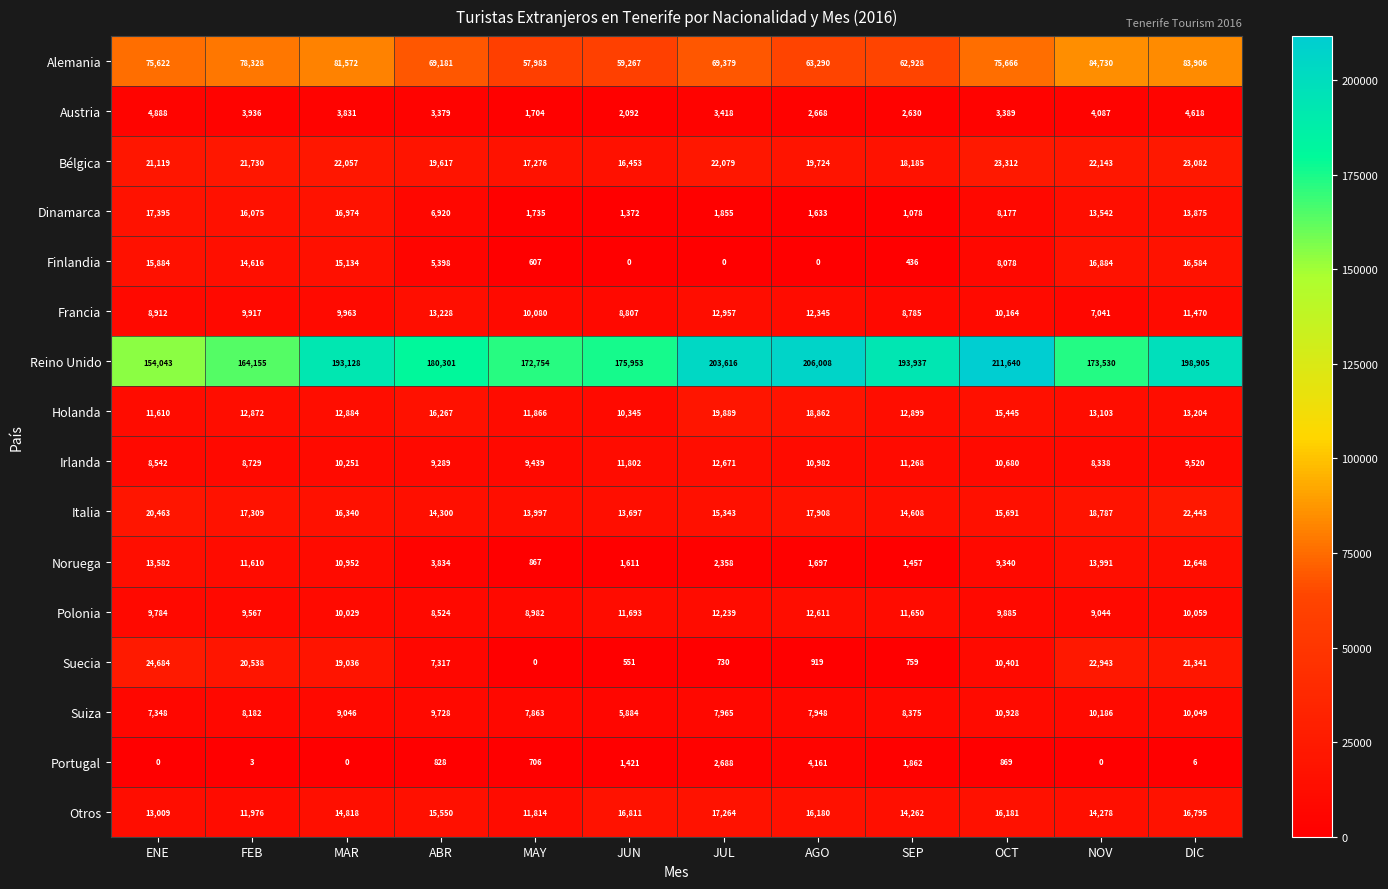

What is the highest value of the Irlanda series?

12671